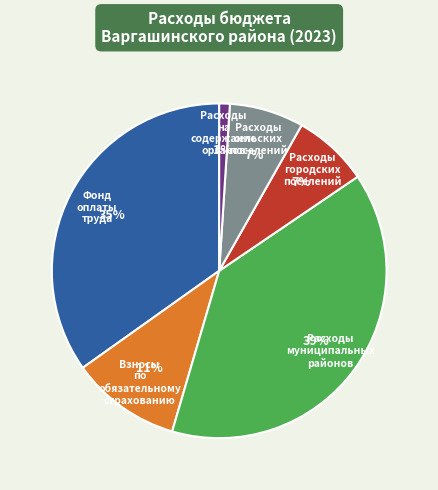

Count the number of slices in the pie.

6